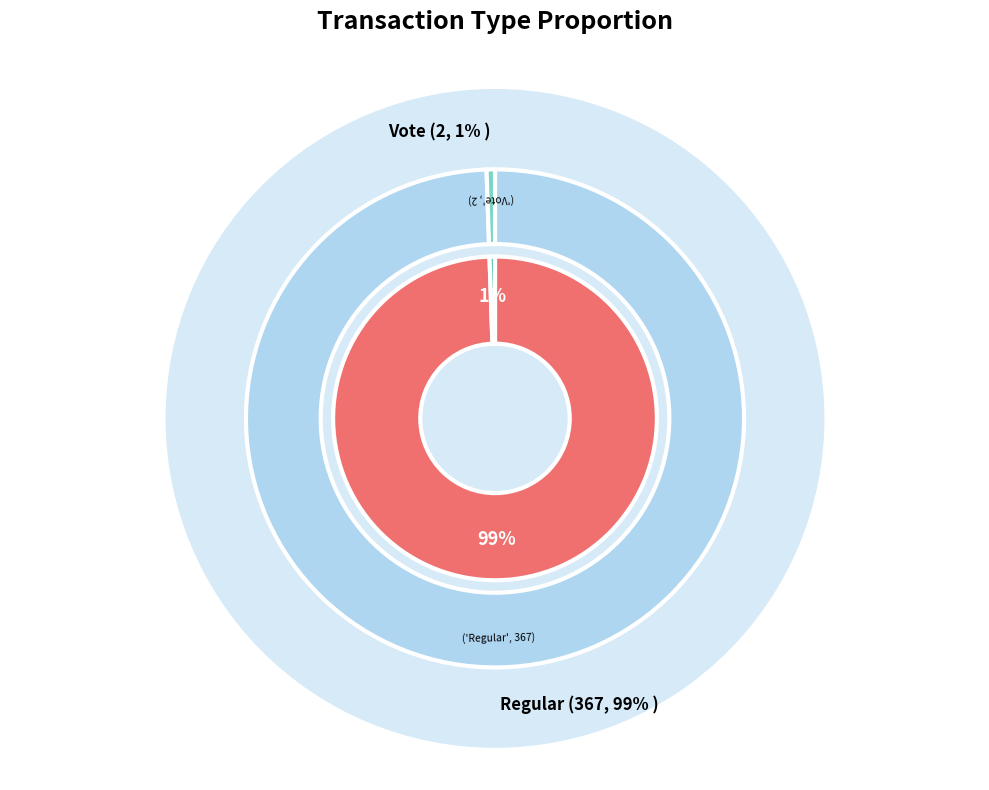

Is it true that Regular is 99% of the pie?

True